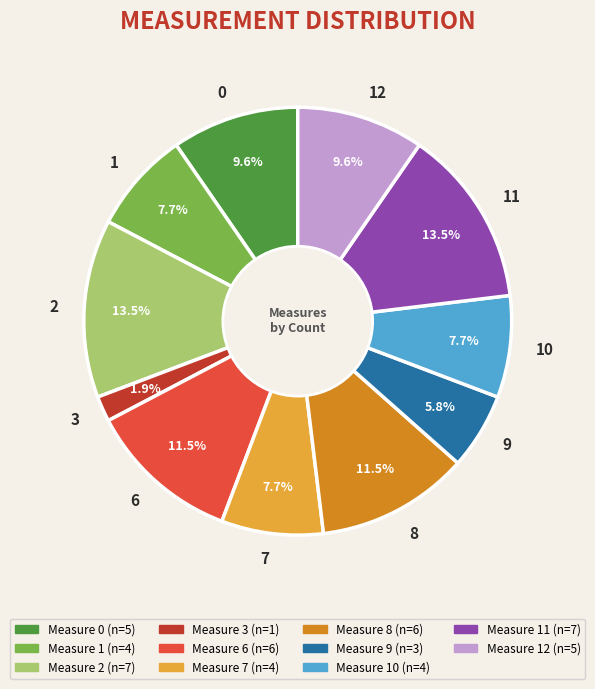

How much of the chart is everything except 10?

92.3%